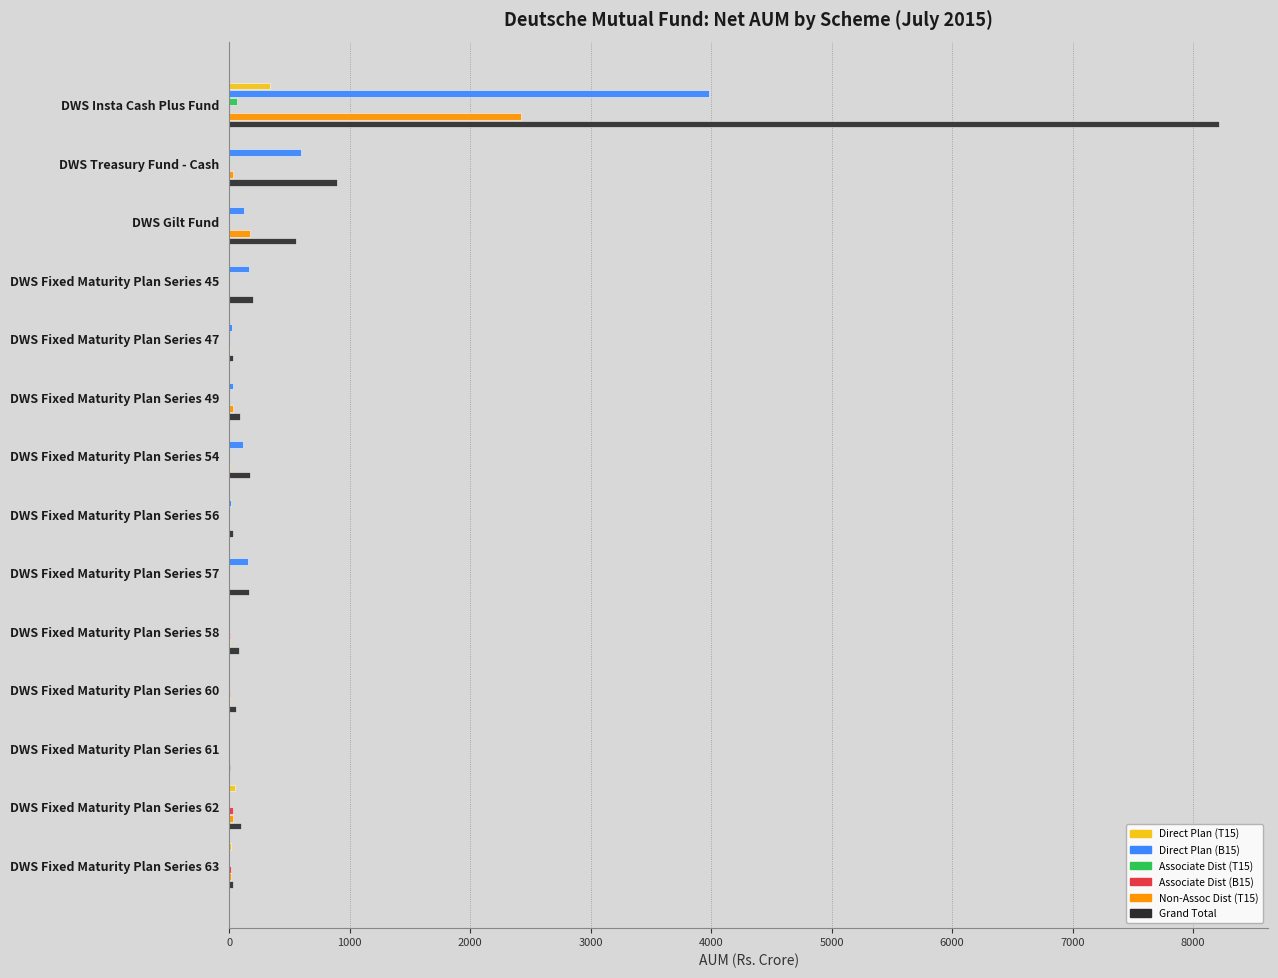

What is the sum of all Direct Plan (T15) values?

401.9